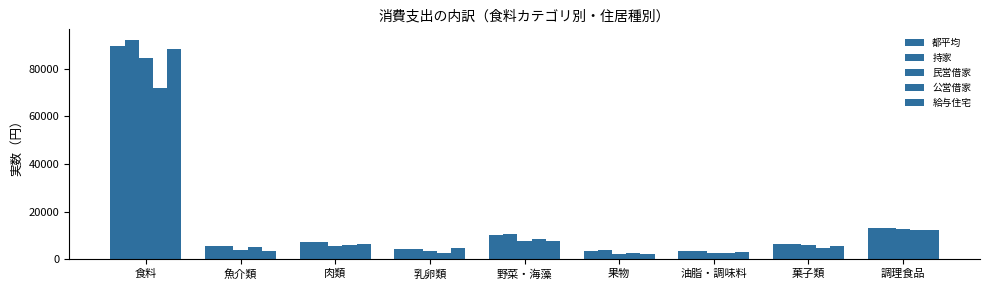

Does the chart contain any negative values?

No